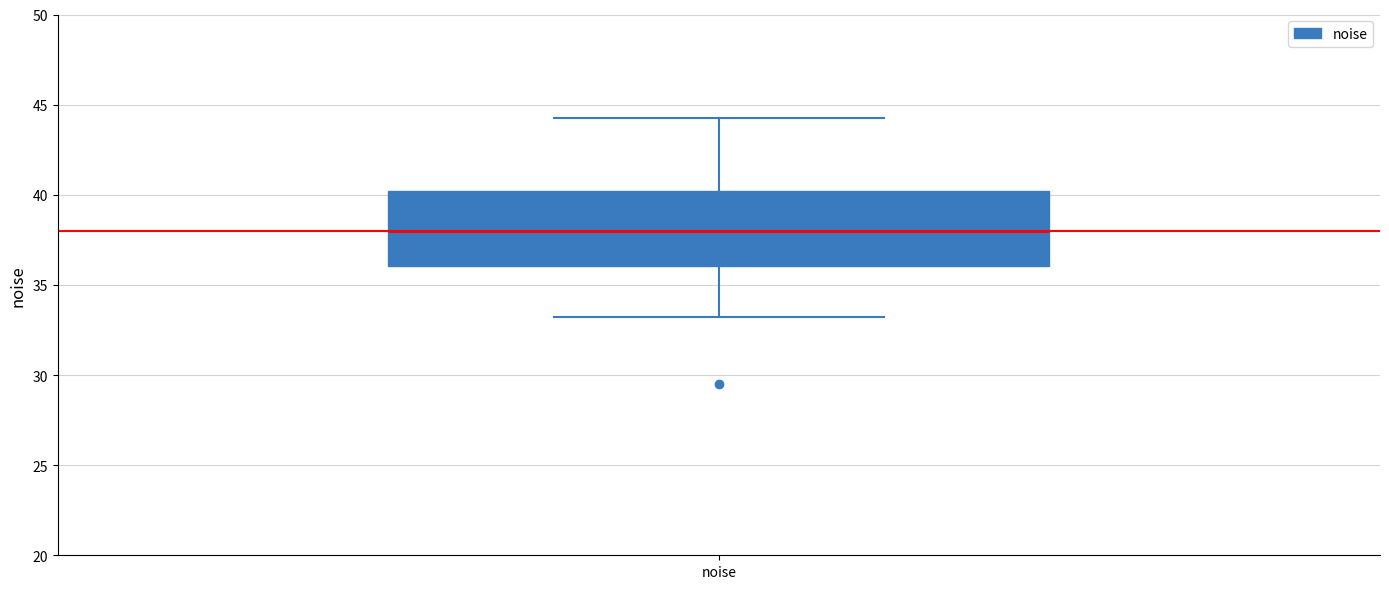

Where does the lower whisker of the box for noise end on the y-axis? The values are not printed on the chart, so give them approximately, as read against the axis.

33.0